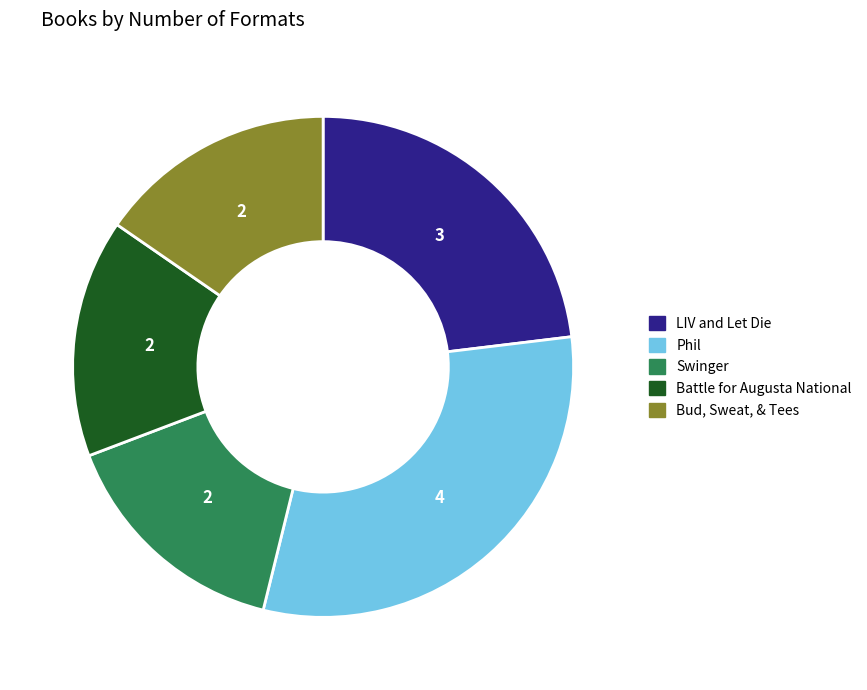

Does Battle for Augusta National represent more than half of the total?

No